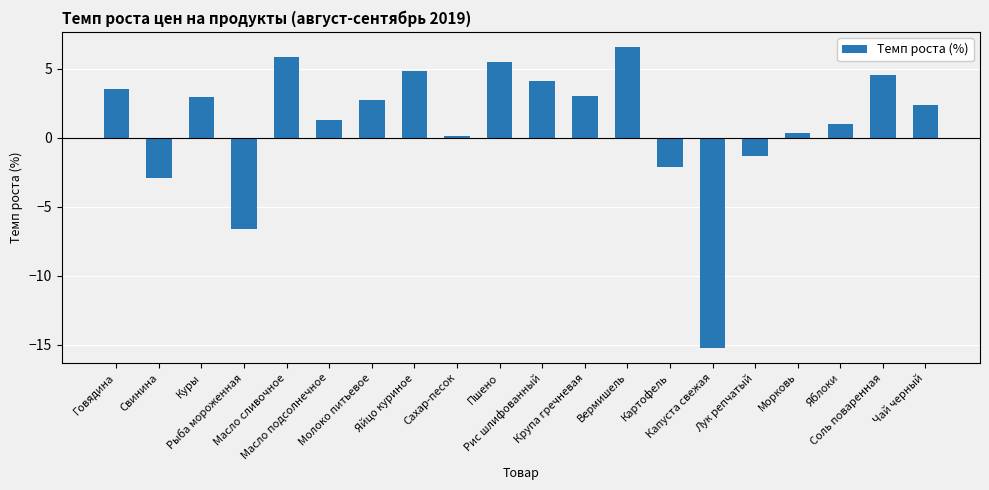

Between Лук репчатый and Молоко питьевое, which is larger?

Молоко питьевое